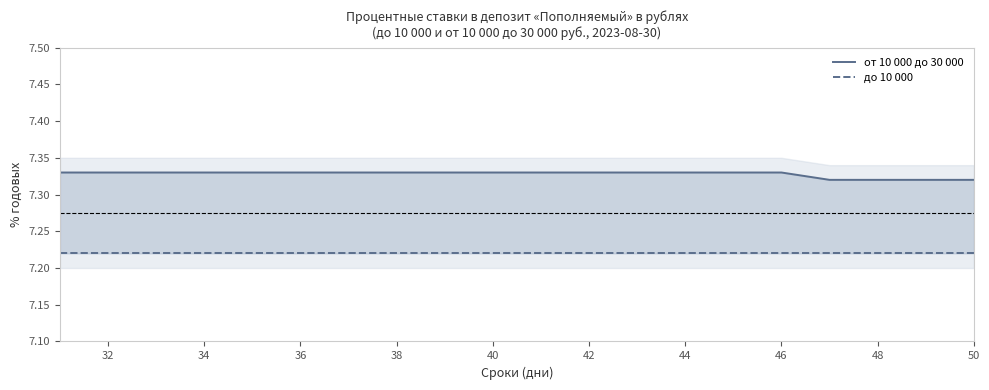

What is the value of the от 10 000 до 30 000 point at the 3rd from the left?

7.3